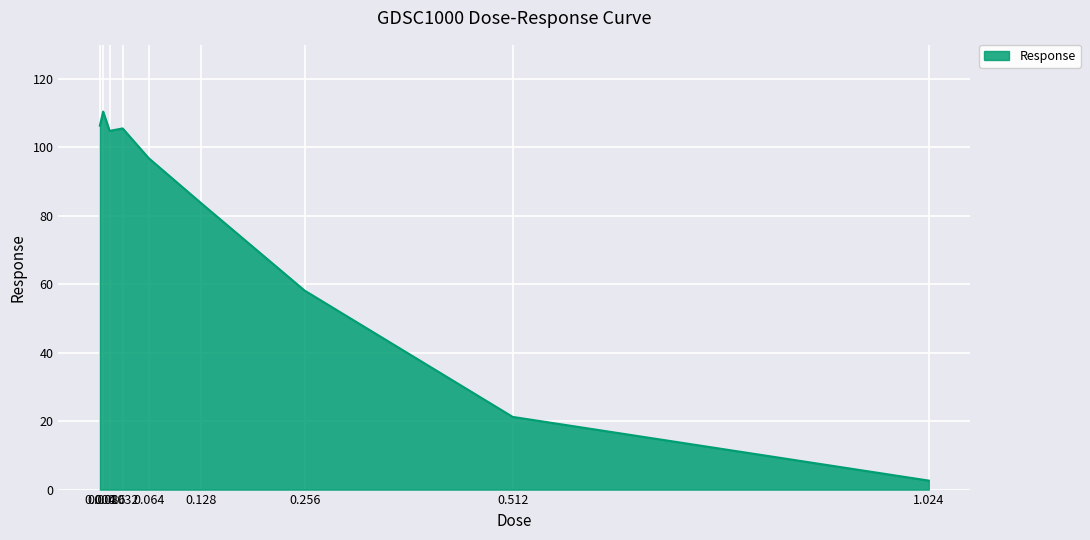

What is the greatest value displayed?

110.5